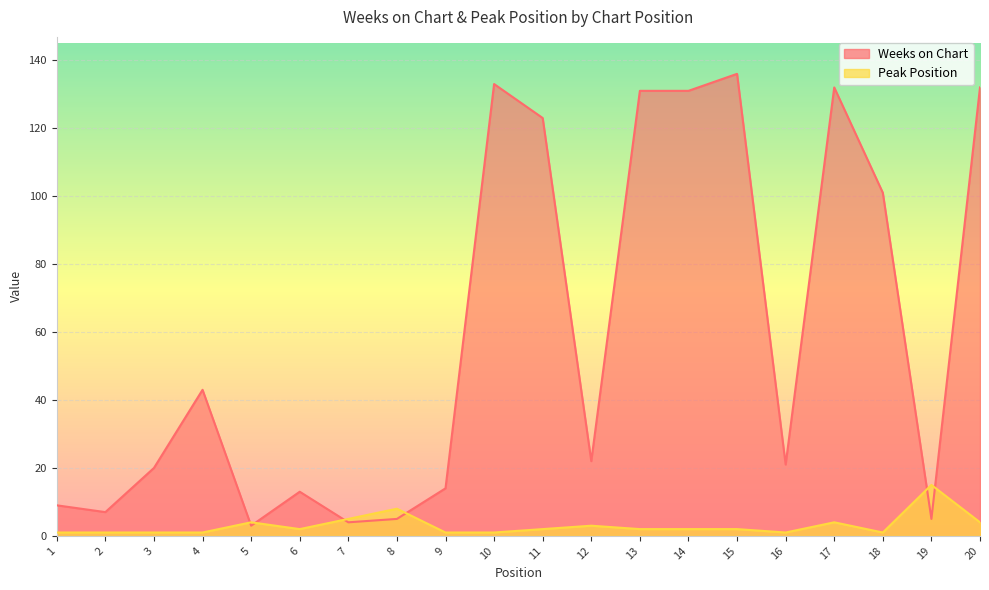

True or false: Peak Position has a value of 1 at 10.

False